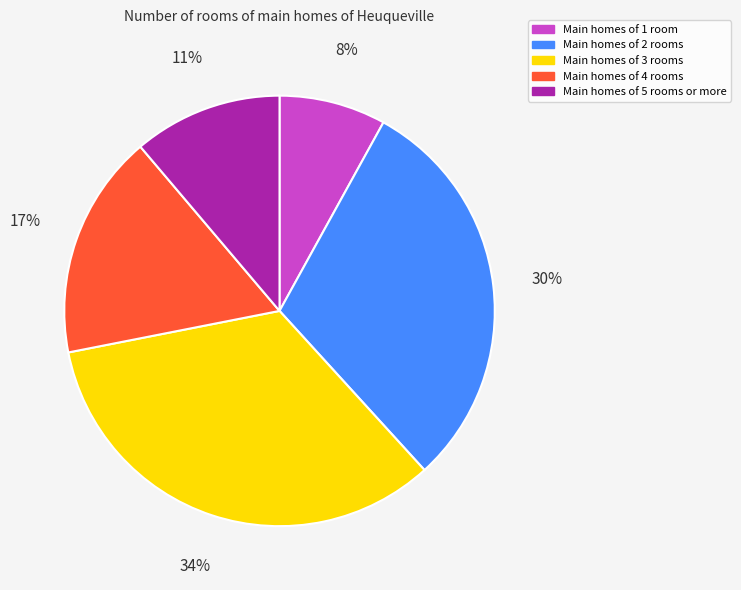

Is the sum of Main homes of 2 rooms and Main homes of 4 rooms greater than half?

No